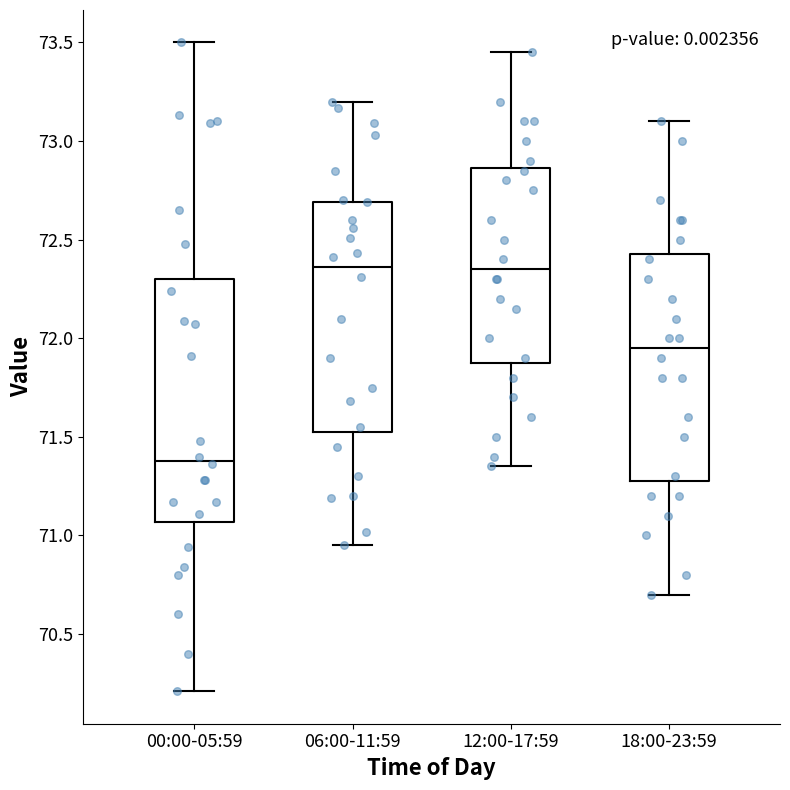

Reading left to right, transcribe this box plot: for each box, give where its median line is, the range the box spans, and where its two whiskers end, as read against the y-axis. The values are not printed on the chart, so give them approximately, as read against the axis.

00:00-05:59: median 71.40, box 71.05 to 72.30, whiskers 70.20 to 73.50
06:00-11:59: median 72.35, box 71.55 to 72.70, whiskers 70.95 to 73.20
12:00-17:59: median 72.35, box 71.90 to 72.85, whiskers 71.35 to 73.45
18:00-23:59: median 71.95, box 71.30 to 72.45, whiskers 70.70 to 73.10